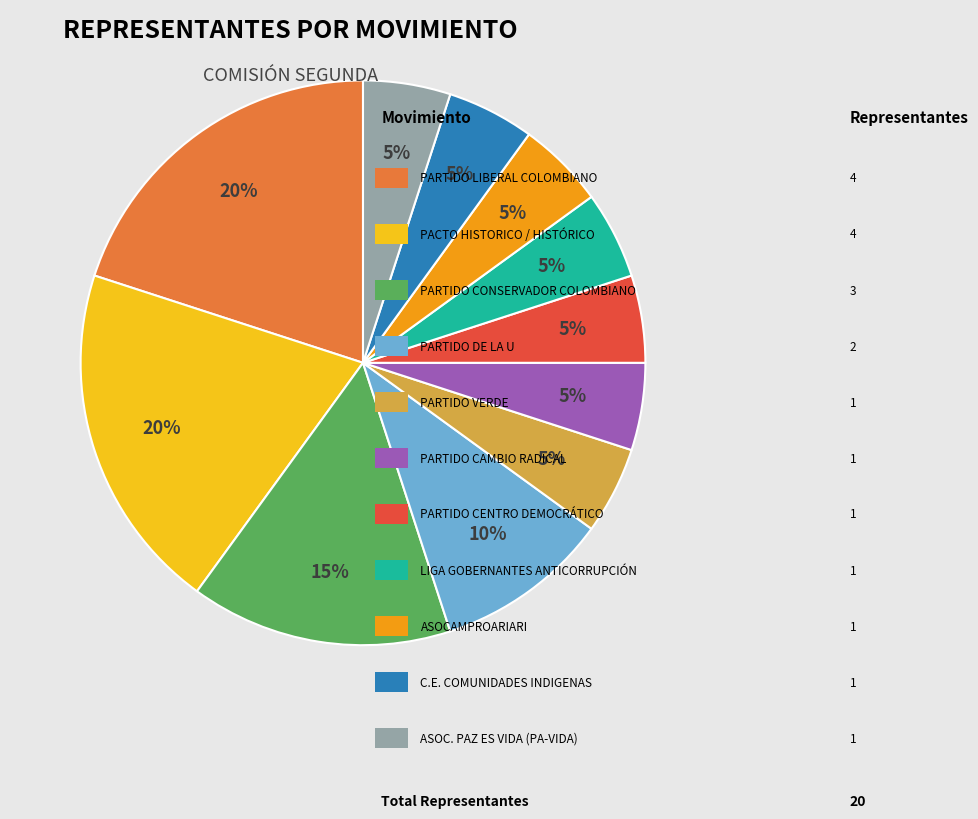

Does any single category account for the majority?

No